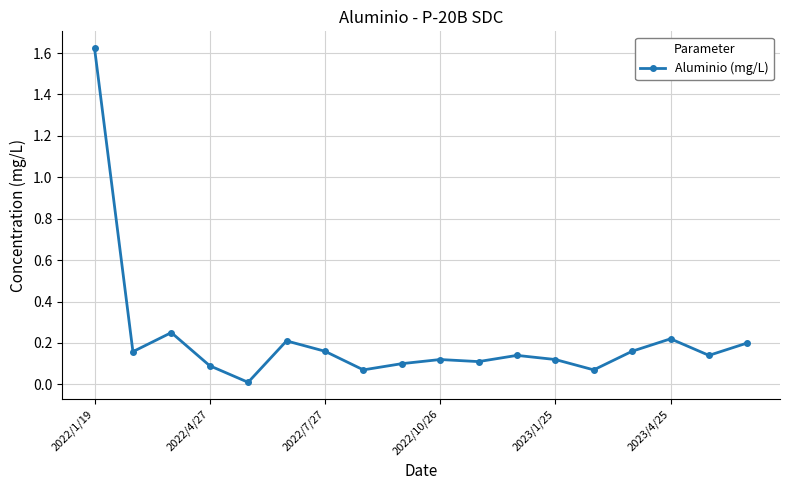

What is the sum of all values?

4.0